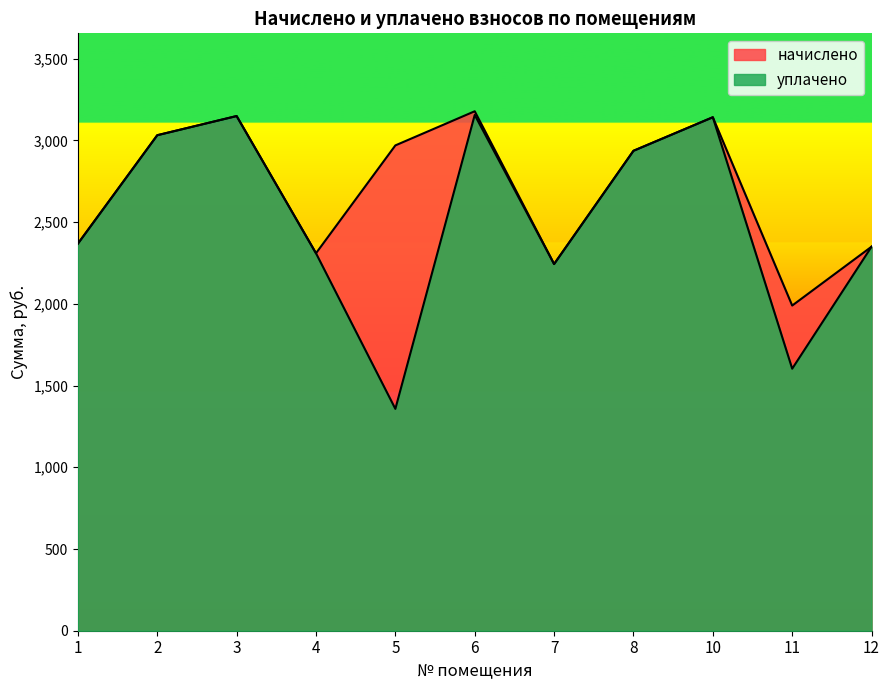

At which label is уплачено closest to 2256?

7